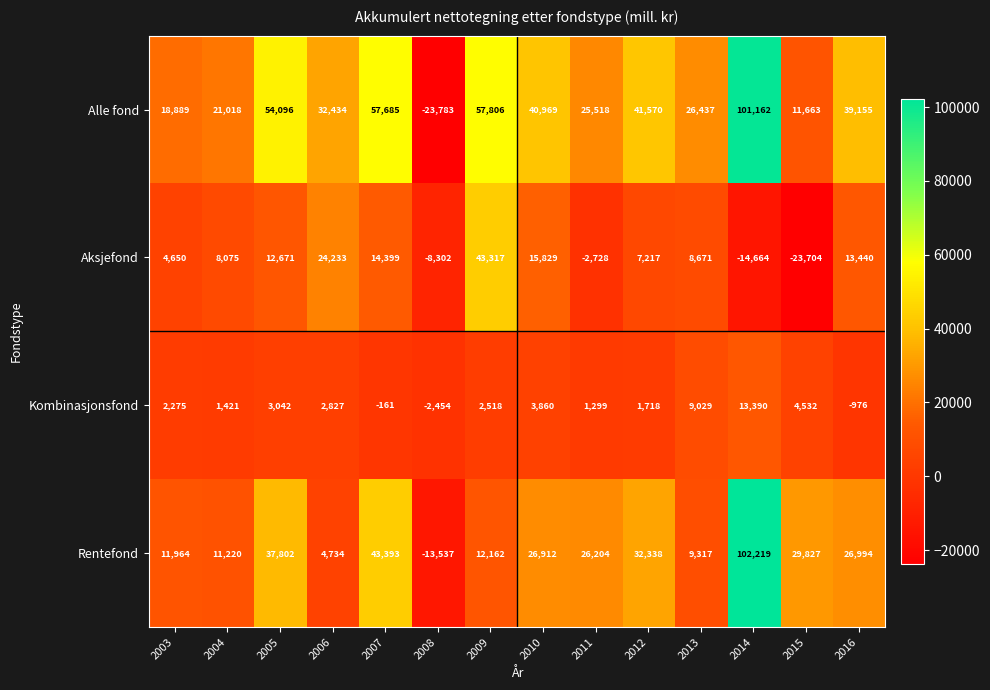

At 2011, list the series in order from smallest to largest.

Aksjefond, Kombinasjonsfond, Alle fond, Rentefond